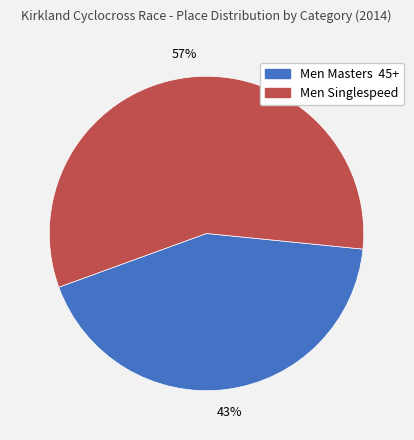

To the nearest percent, what is the combined percentage of Men Singlespeed and Men Masters 45+?

100%